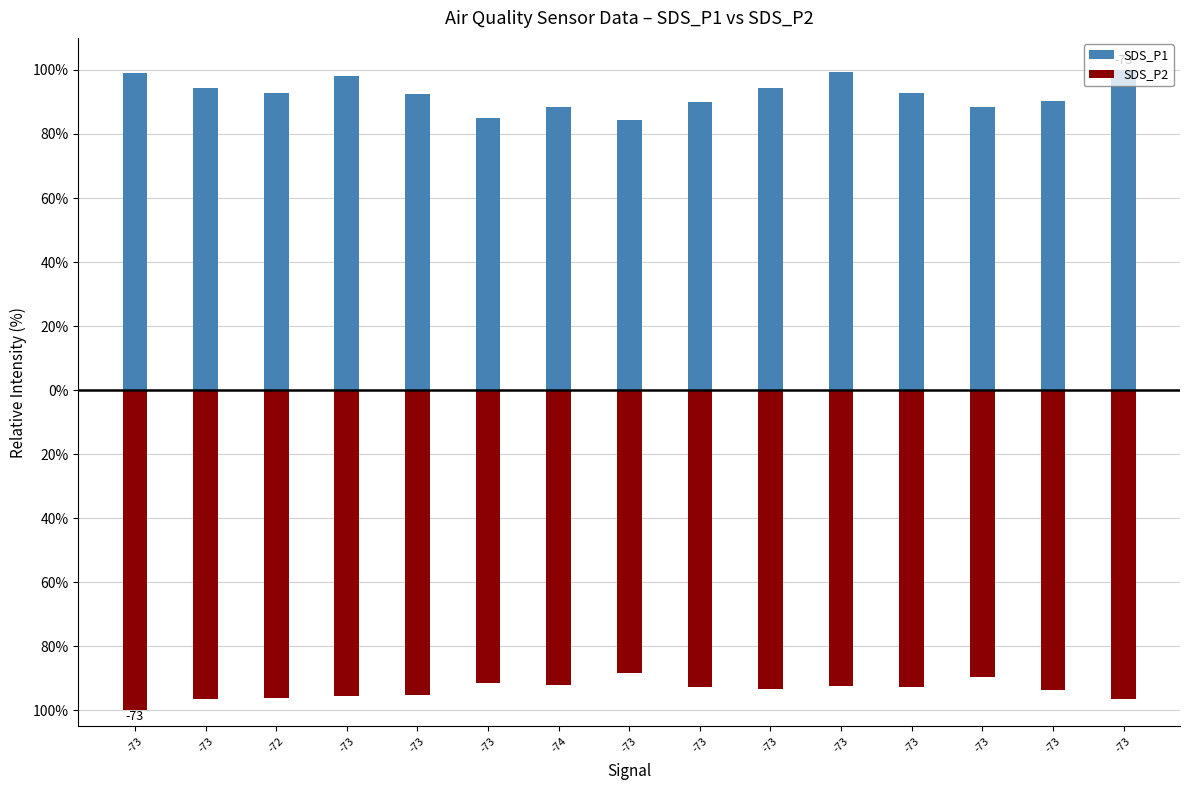

Reading left to right, what are all the values shown in this chart?

SDS_P1: -73=99.0	-73=94.5	-72=92.8	-73=98.0	-73=92.5	-73=85.0	-74=88.6	-73=84.4	-73=90.0	-73=94.3	-73=99.2	-73=92.7	-73=88.6	-73=90.2	-73=100.0
SDS_P2: -73=-100.0	-73=-96.3	-72=-96.1	-73=-95.5	-73=-95.2	-73=-91.3	-74=-92.0	-73=-88.5	-73=-92.6	-73=-93.3	-73=-92.4	-73=-92.8	-73=-89.6	-73=-93.5	-73=-96.4